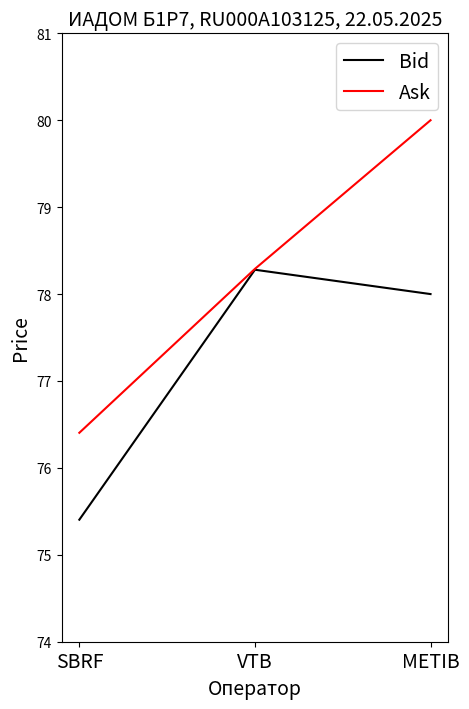

Reading left to right, extract all data points from this chart.

Bid: 75.4	78.3	78.0
Ask: 76.4	78.3	80.0